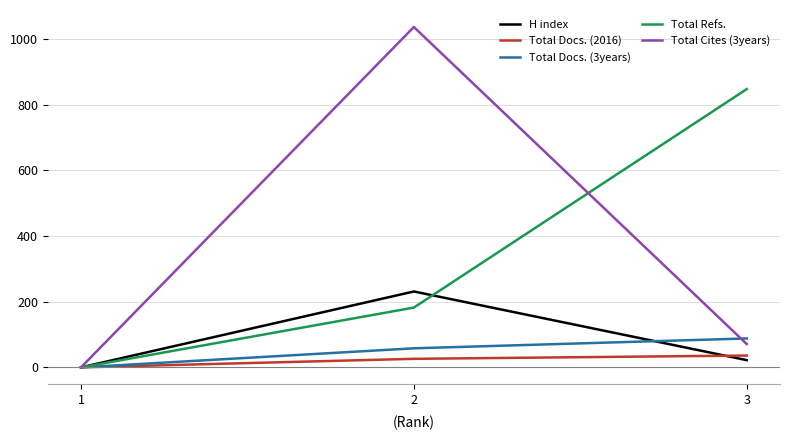

What is the sum of the Total Docs. (3years) values at 2 and 1?

58